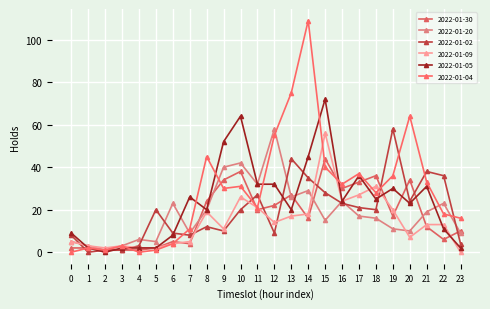

Which category has the lowest value in the 2022-01-09 series?

23